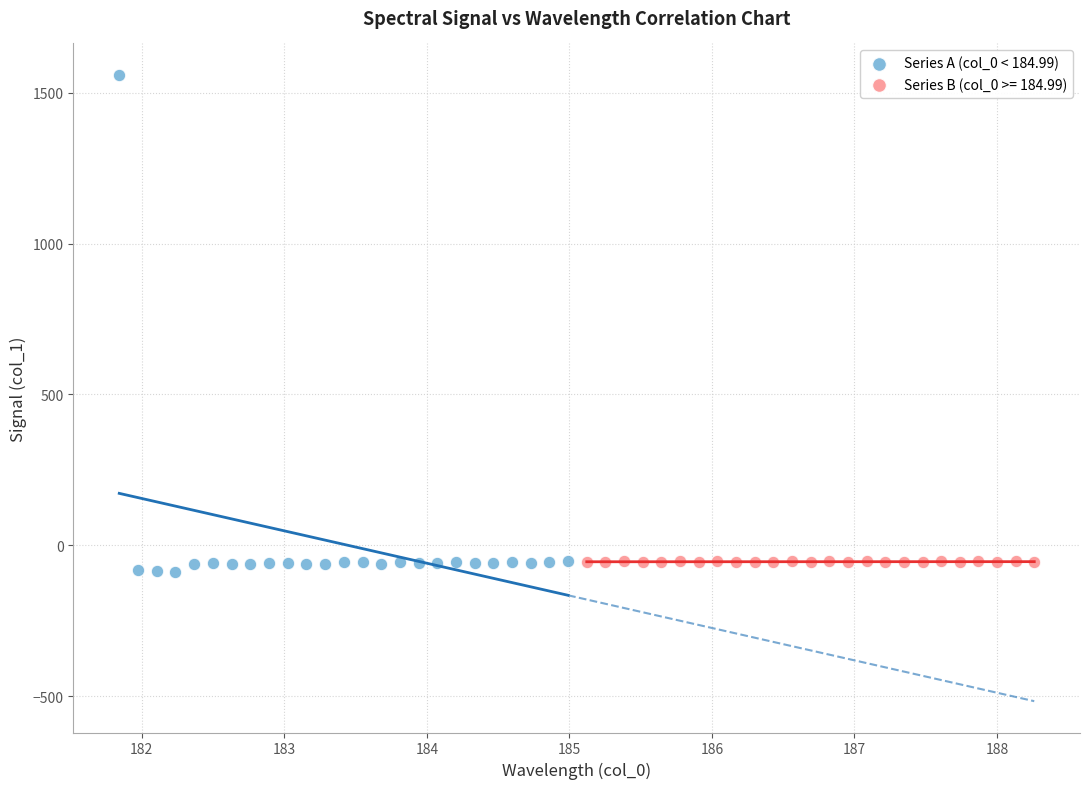

Which series reaches the maximum Y coordinate?

Series A (col_0 < 184.99)